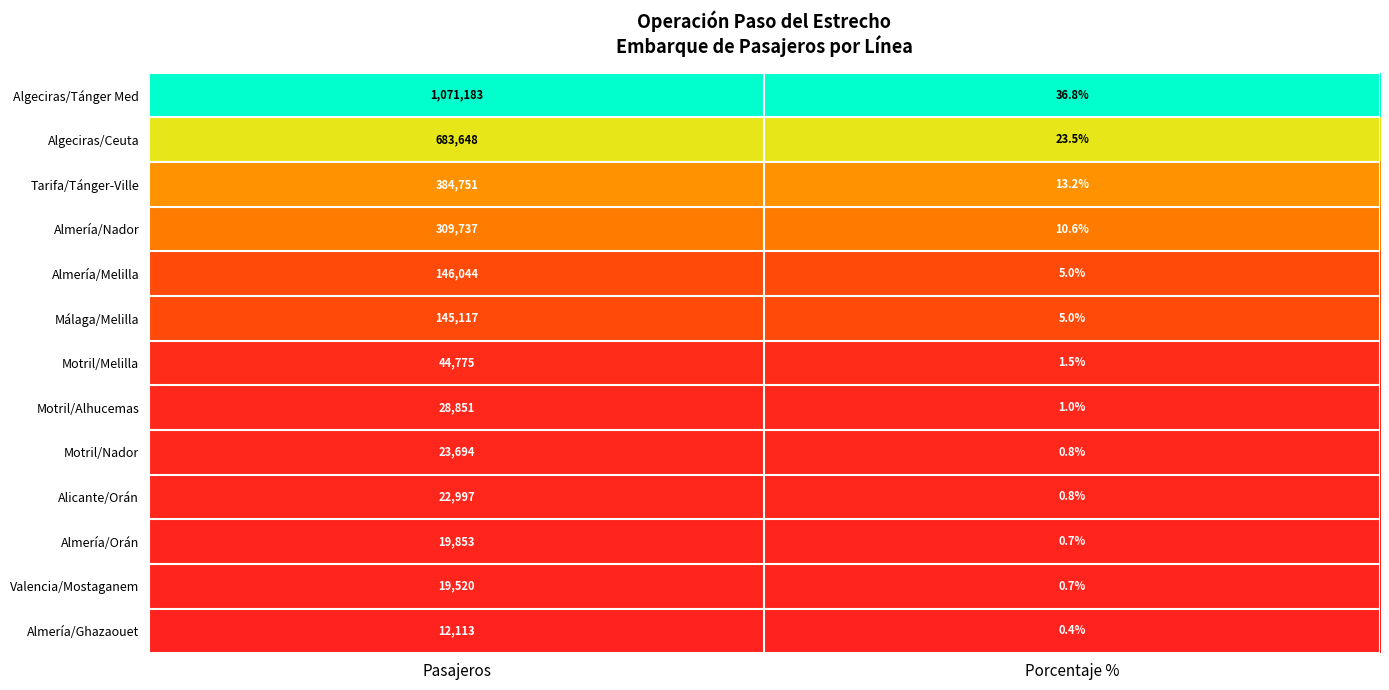

Reading left to right, what are all the values shown in this chart?

Algeciras/Tánger Med: 1071183.0	36.8
Algeciras/Ceuta: 683648.0	23.5
Tarifa/Tánger-Ville: 384751.0	13.2
Almería/Nador: 309737.0	10.6
Almería/Melilla: 146044.0	5.0
Málaga/Melilla: 145117.0	5.0
Motril/Melilla: 44775.0	1.5
Motril/Alhucemas: 28851.0	1.0
Motril/Nador: 23694.0	0.8
Alicante/Orán: 22997.0	0.8
Almería/Orán: 19853.0	0.7
Valencia/Mostaganem: 19520.0	0.7
Almería/Ghazaouet: 12113.0	0.4